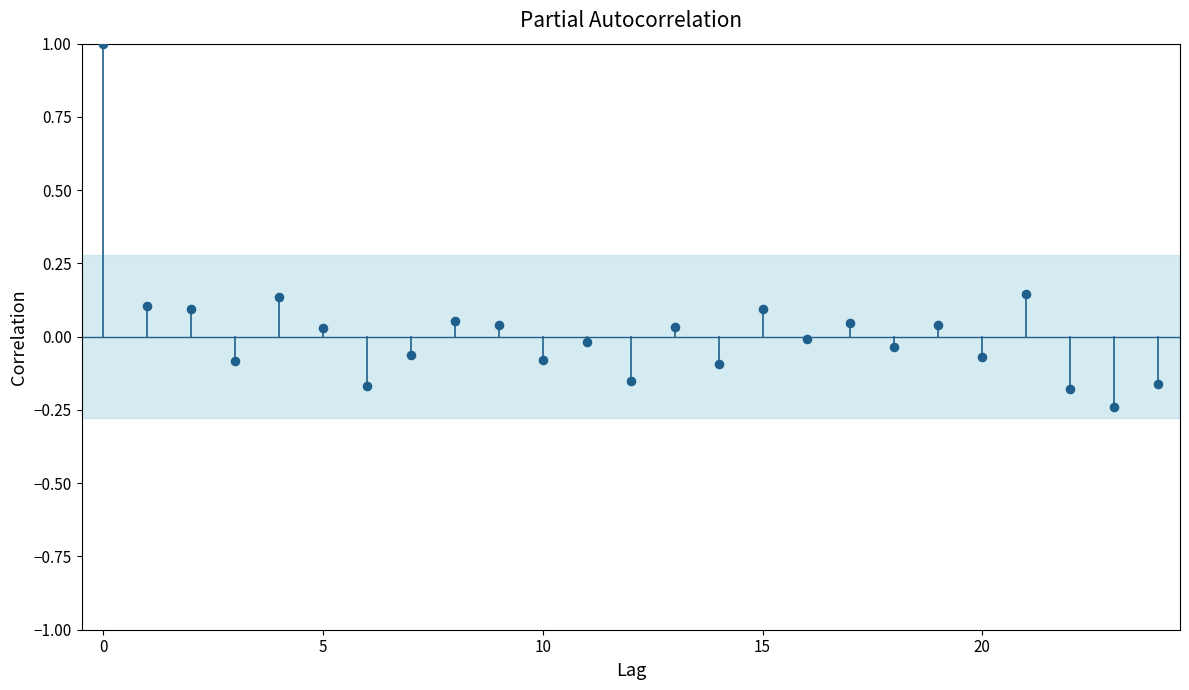

What is the range of Y values (max minus min)?

1.2